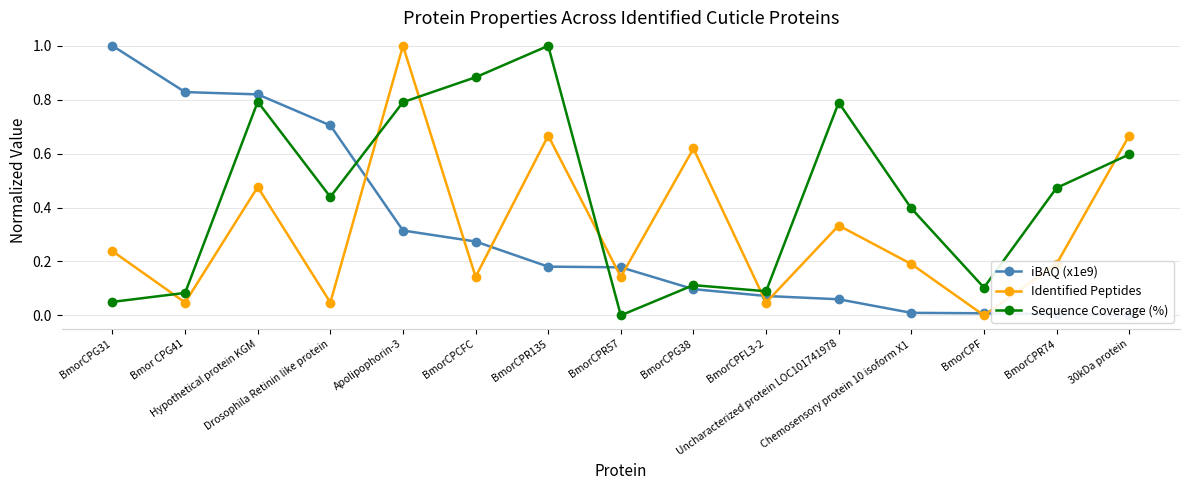

The value of Identified Peptides at Chemosensory protein 10 isoform X1 is 0.2. True or false?

True